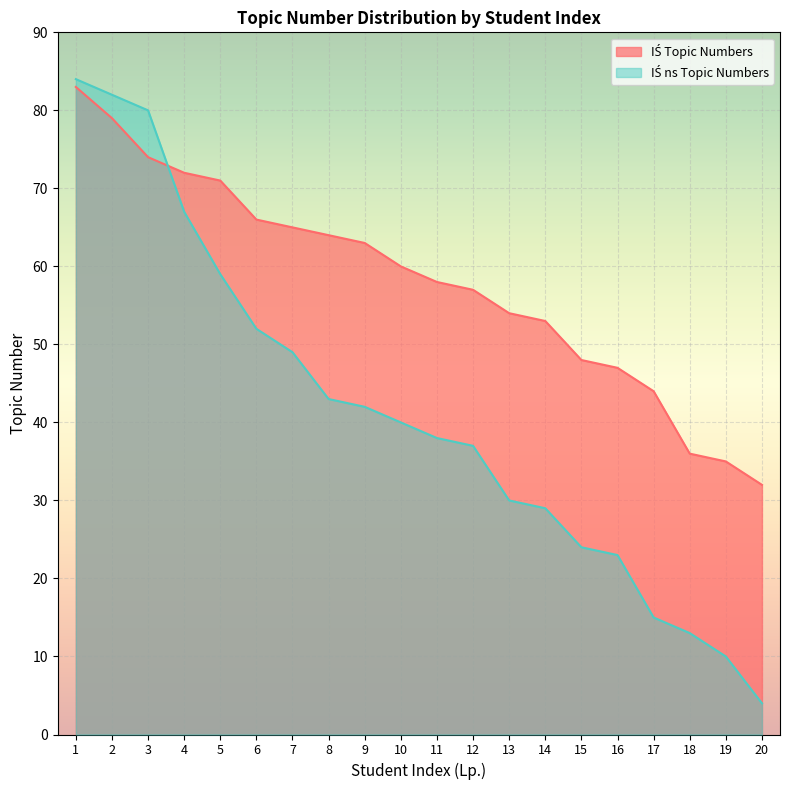

Between which two adjacent categories do IŚ ns Topic Numbers and IŚ Topic Numbers first intersect?

3 and 4